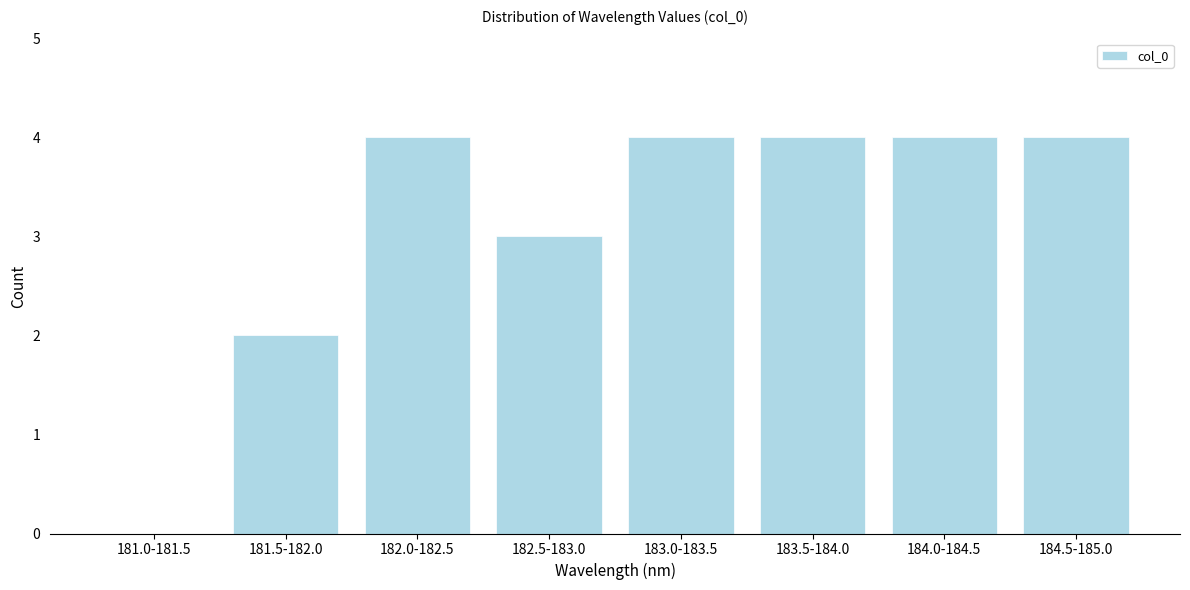

Reading right to left, what are all the values shown in this chart?

184.5-185.0=4	184.0-184.5=4	183.5-184.0=4	183.0-183.5=4	182.5-183.0=3	182.0-182.5=4	181.5-182.0=2	181.0-181.5=0